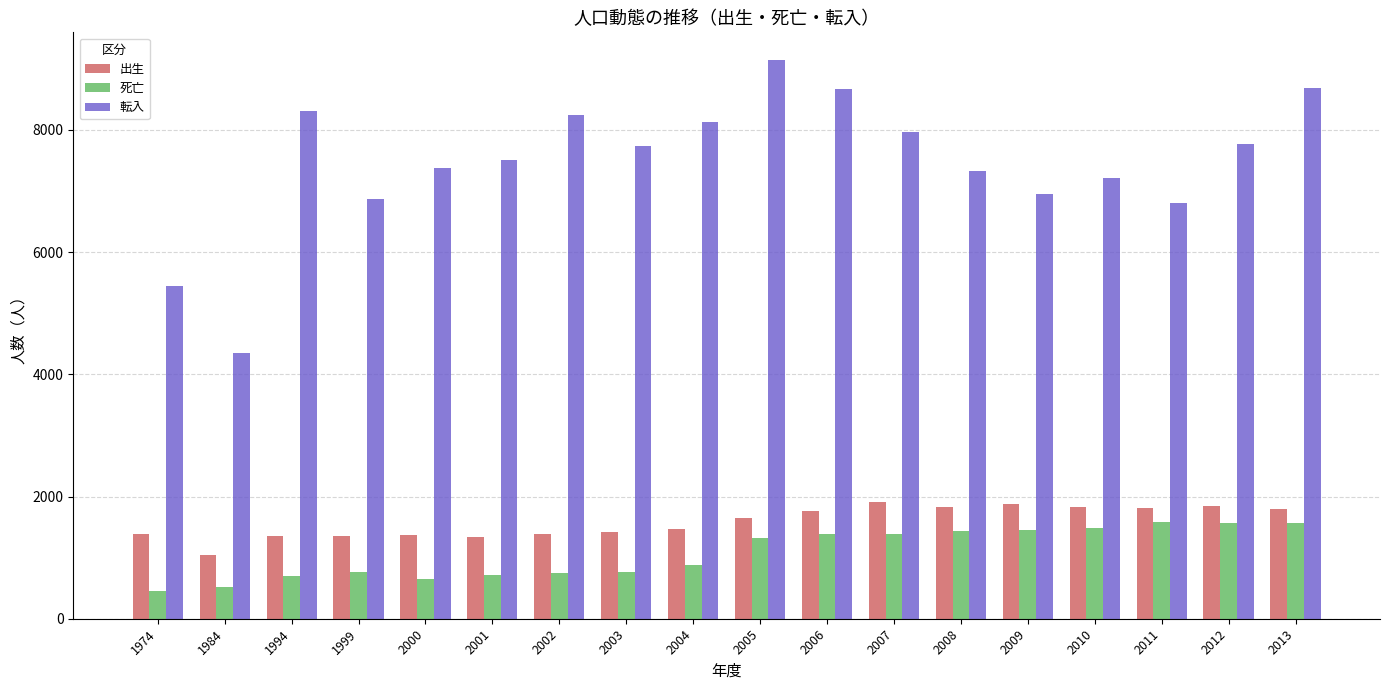

What is the maximum value for 出生?

1906